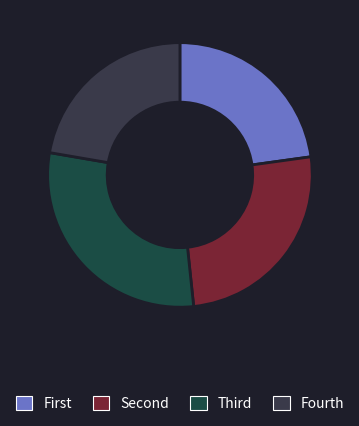

Count the number of slices in the pie.

4